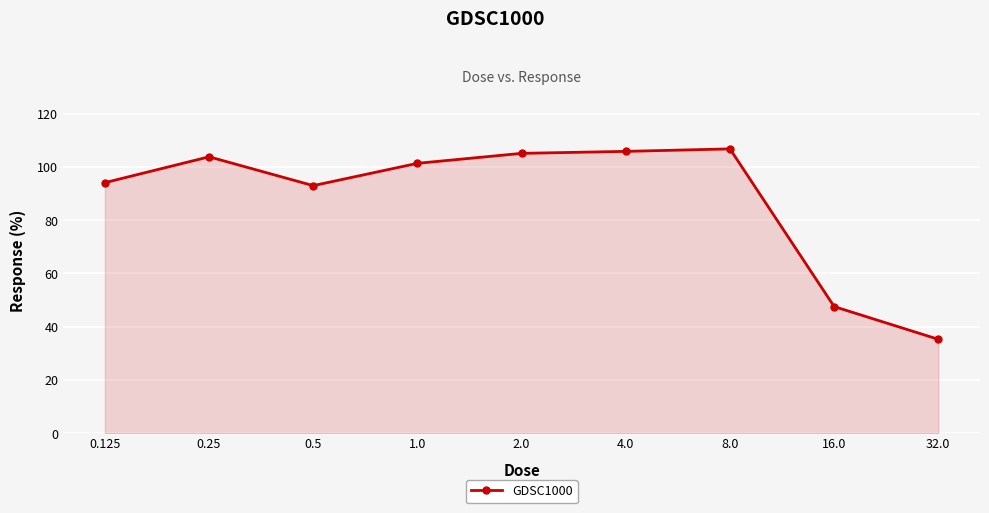

What is the value of the 1st point from the left?

94.1